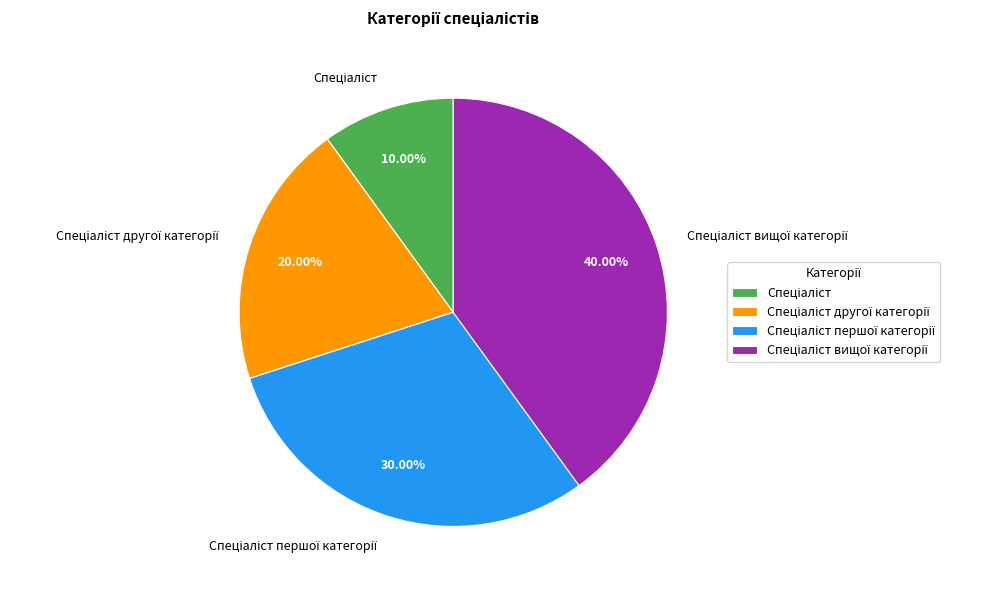

Is there a majority slice in this chart?

No